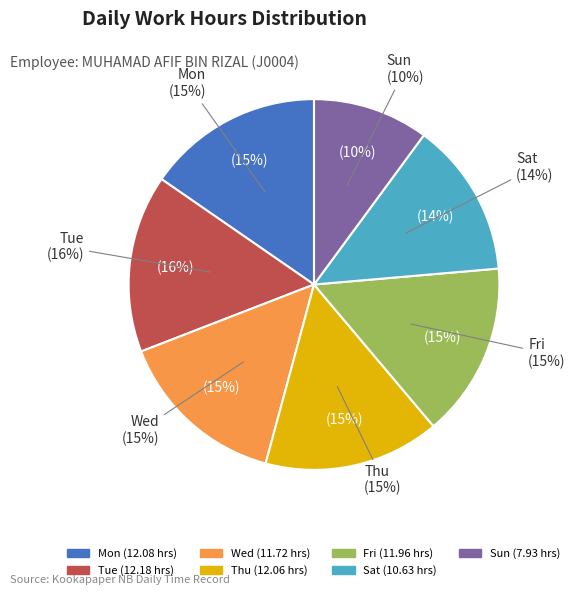

To the nearest percent, what portion does Tue represent?

16%